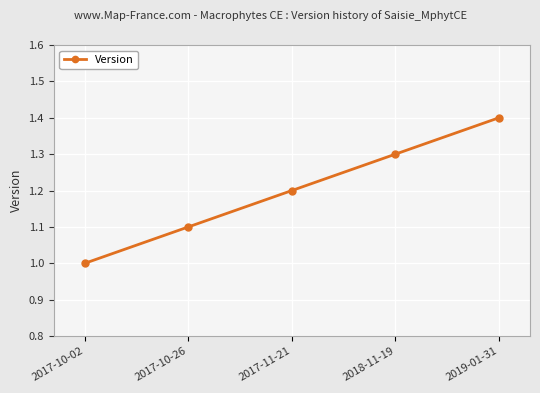

What is the change in value from 2017-10-02 to 2019-01-31?

+0.4